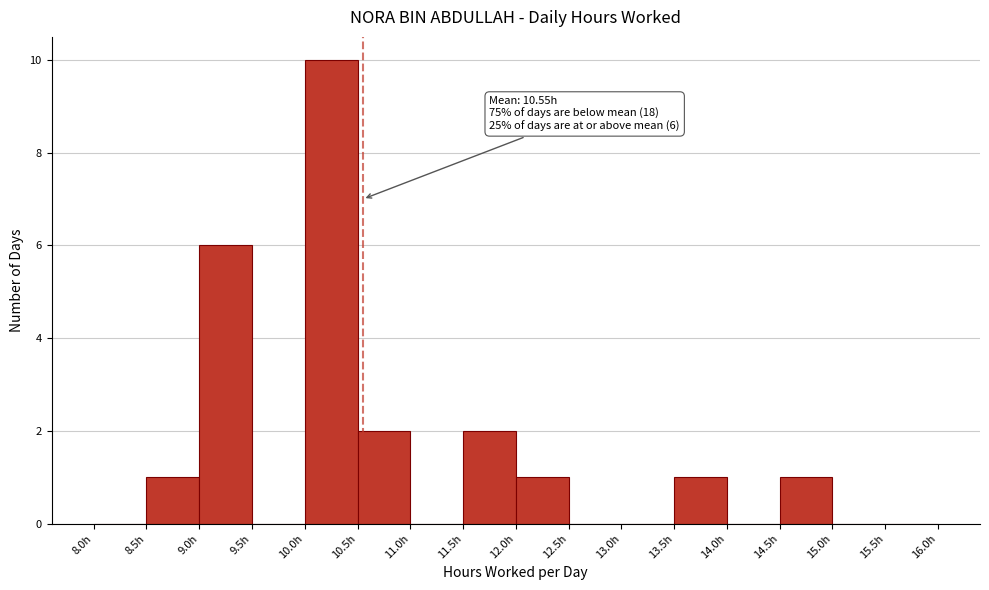

Which range on the x-axis has the tallest bar?

10.0 to 10.5